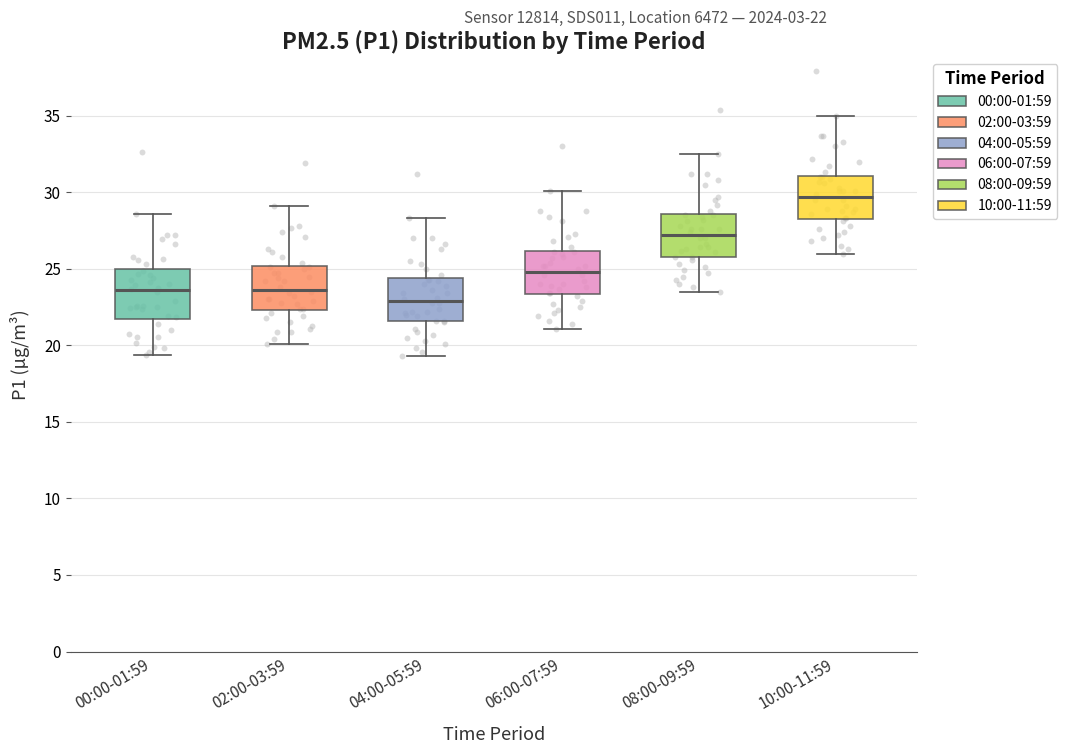

Which box has the highest median line?

10:00-11:59